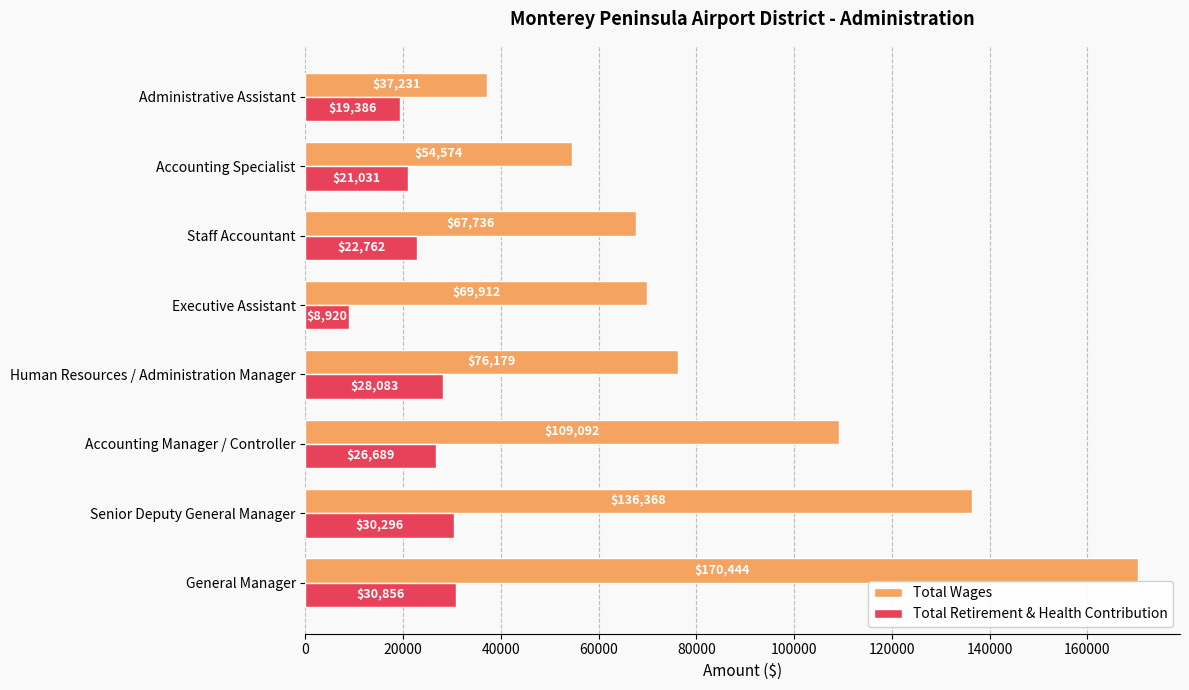

At which label is Total Retirement & Health Contribution closest to 19888?

Administrative Assistant